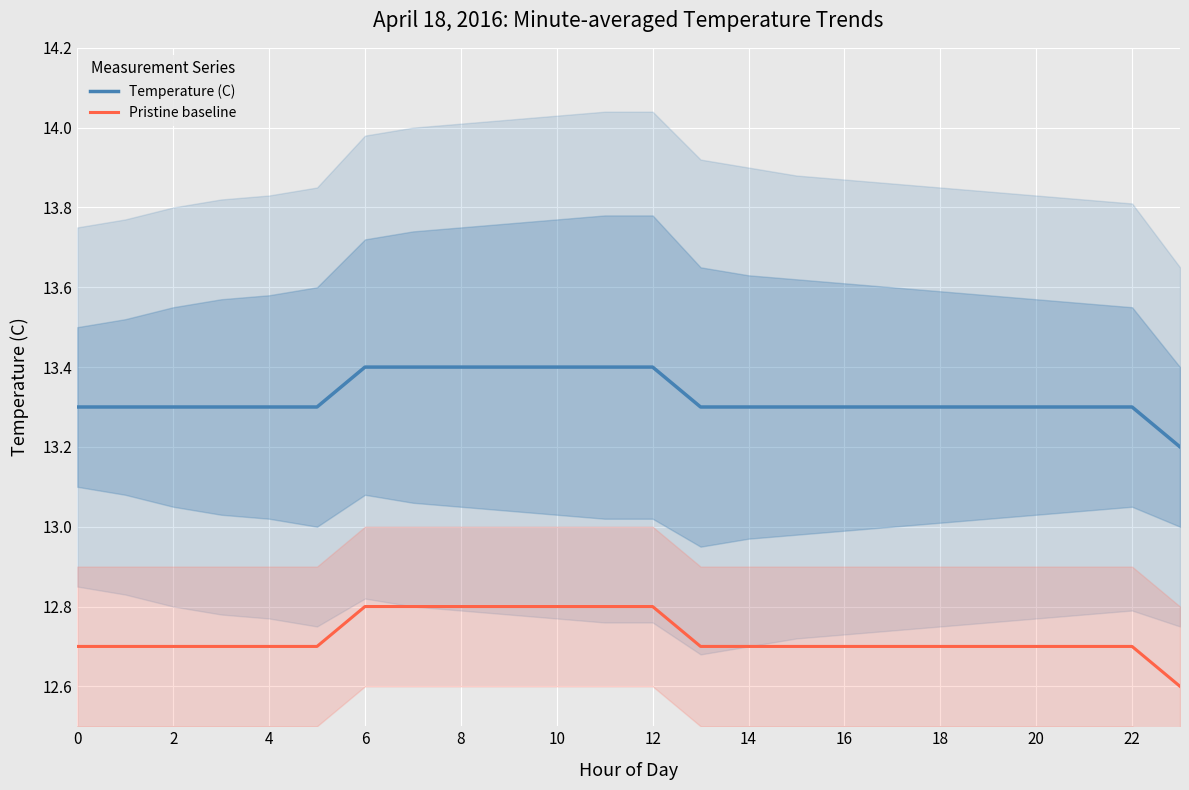

Is it true that Temperature (C) equals 5.3 at 8?

False